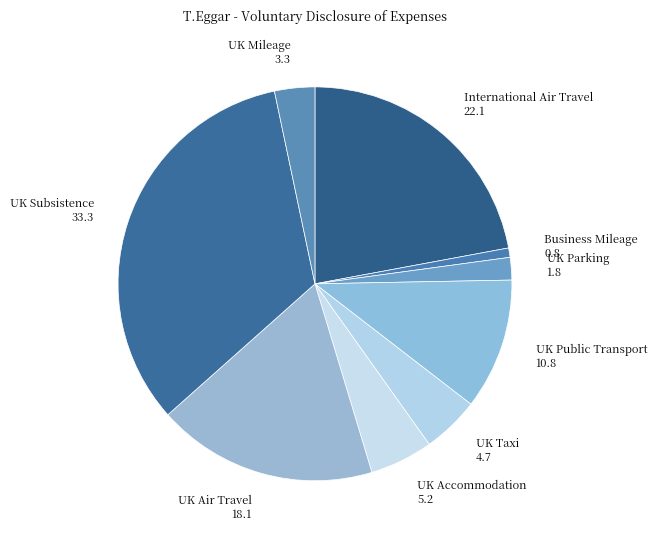

Approximately how many times larger is the value at UK Subsistence compared to UK Air Travel?

1.8